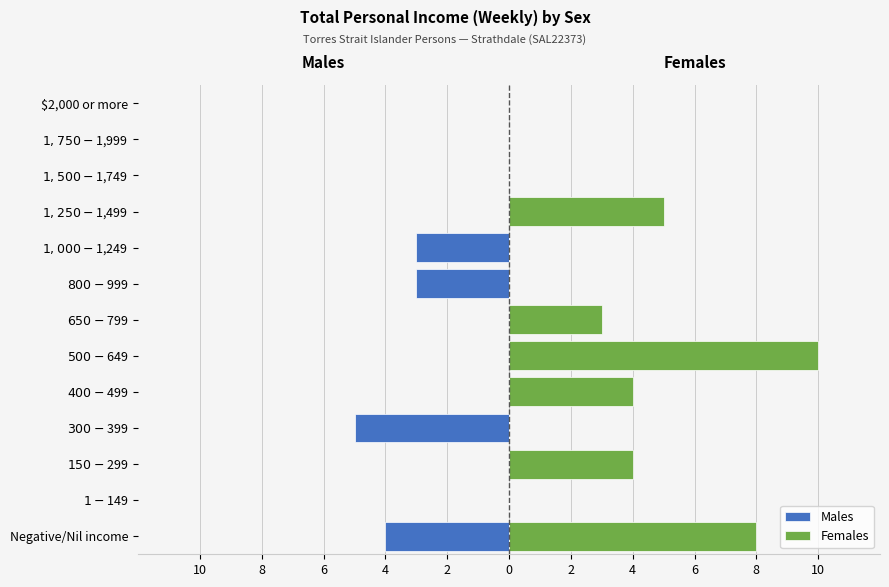

Is it true that Males equals 0 at $1,500-$1,749?

True